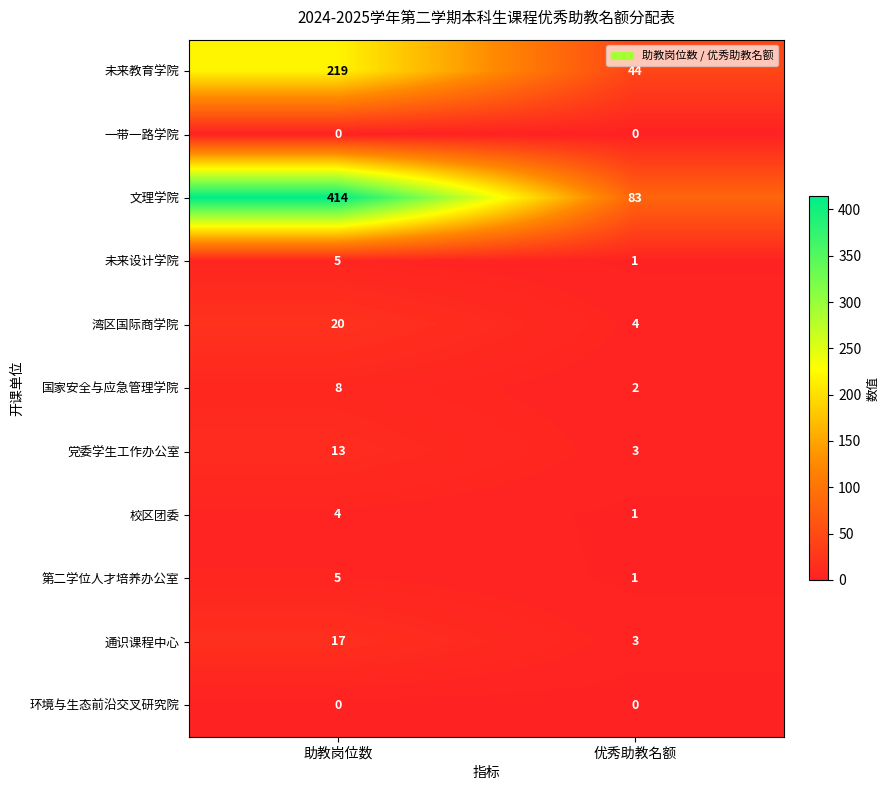

Reading right to left, list all the values displayed in this chart.

未来教育学院: 44	219
一带一路学院: 0	0
文理学院: 83	414
未来设计学院: 1	5
湾区国际商学院: 4	20
国家安全与应急管理学院: 2	8
党委学生工作办公室: 3	13
校区团委: 1	4
第二学位人才培养办公室: 1	5
通识课程中心: 3	17
环境与生态前沿交叉研究院: 0	0